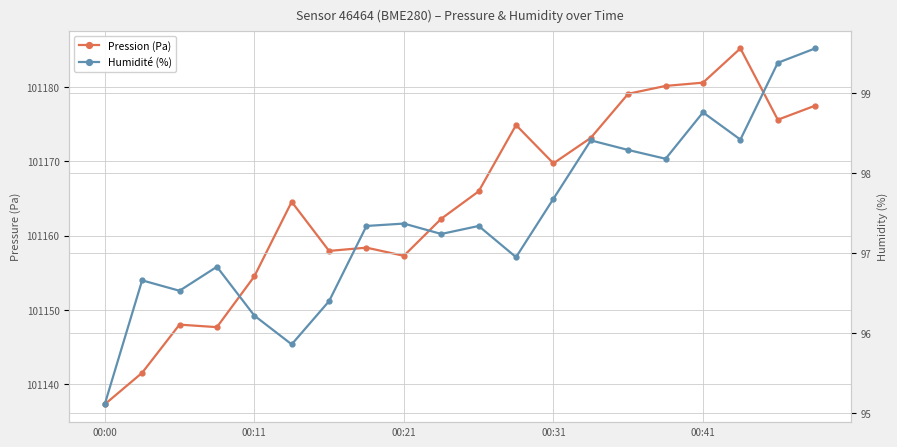

Which series has the largest total across all categories?

pressure